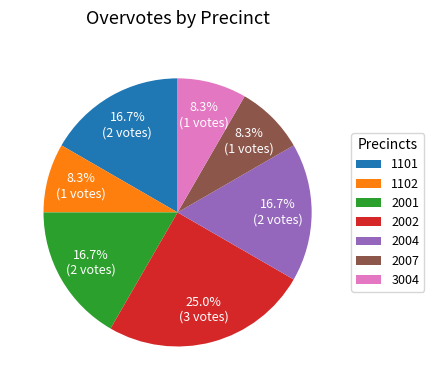

Is there any slice that represents more than half of the pie?

No